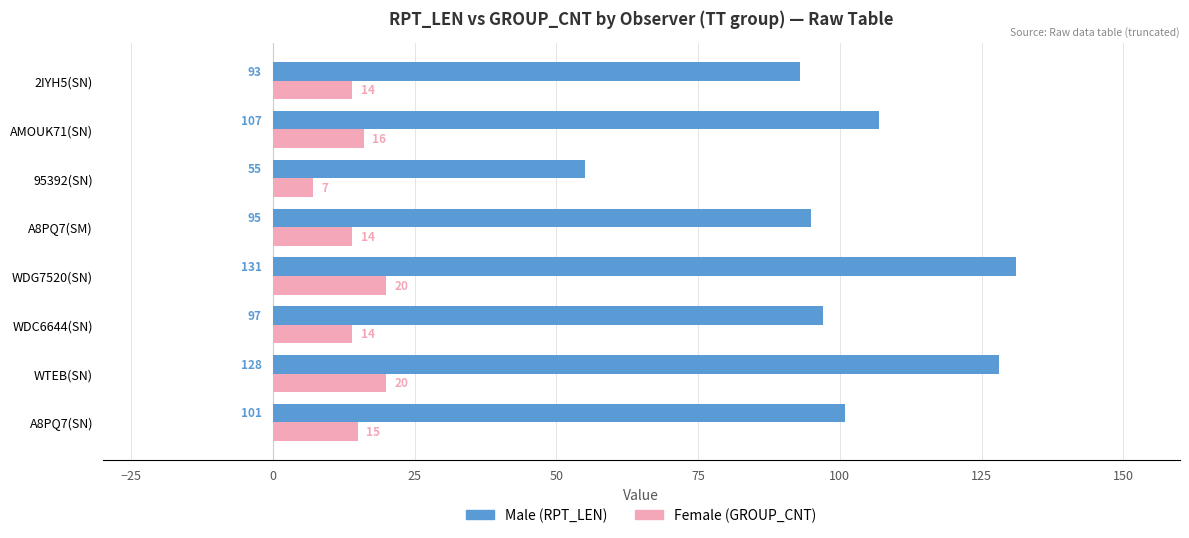

What is the total value across all series at 2IYH5(SN)?

107